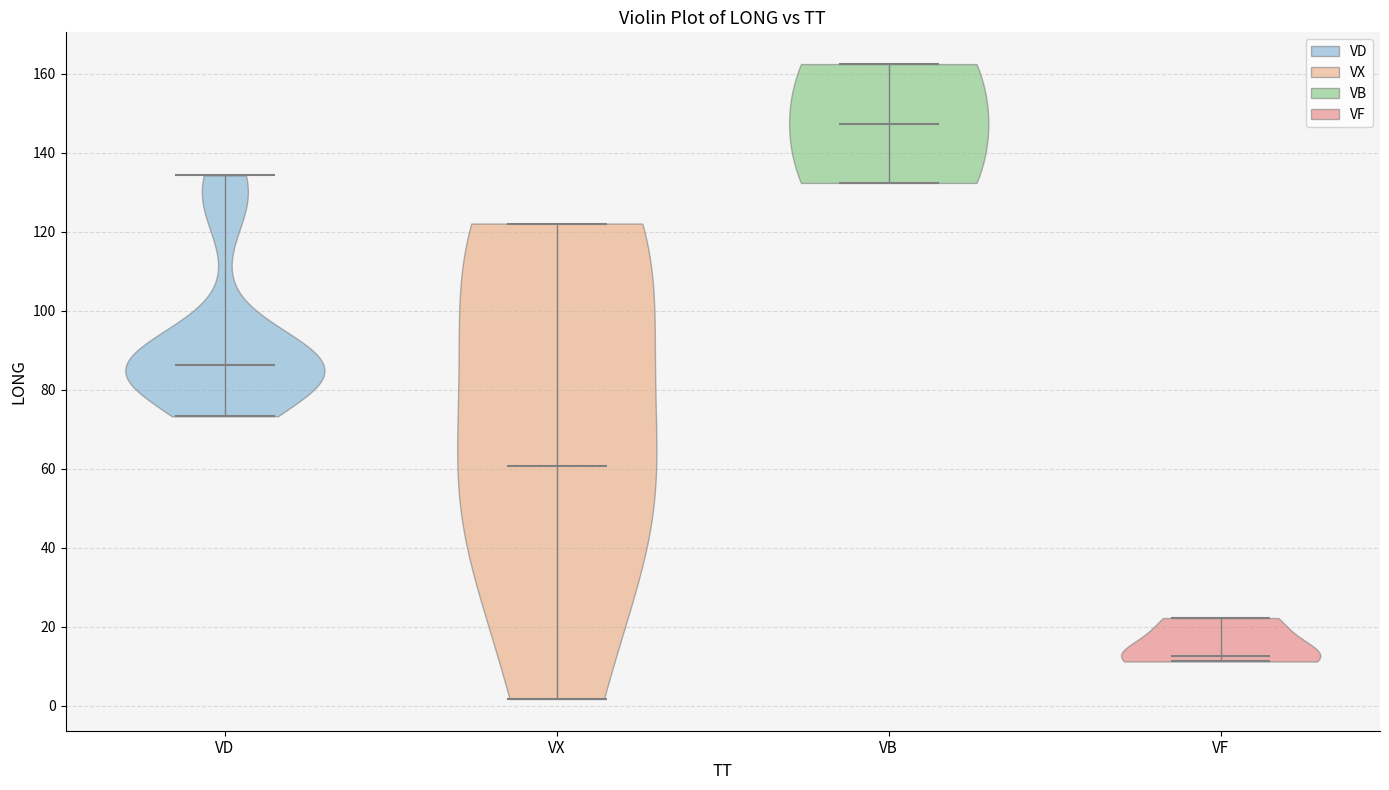

Which violin has the lowest median line?

VF